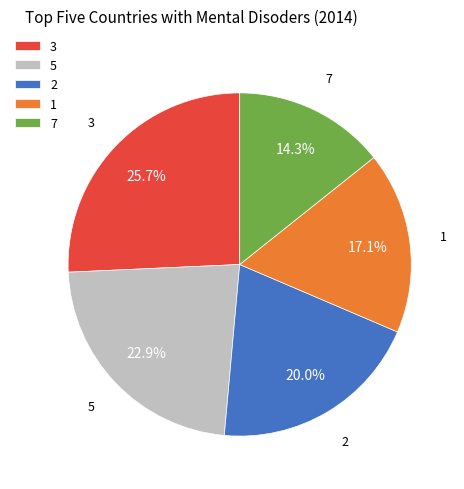

Which category has the smallest portion of the pie?

7